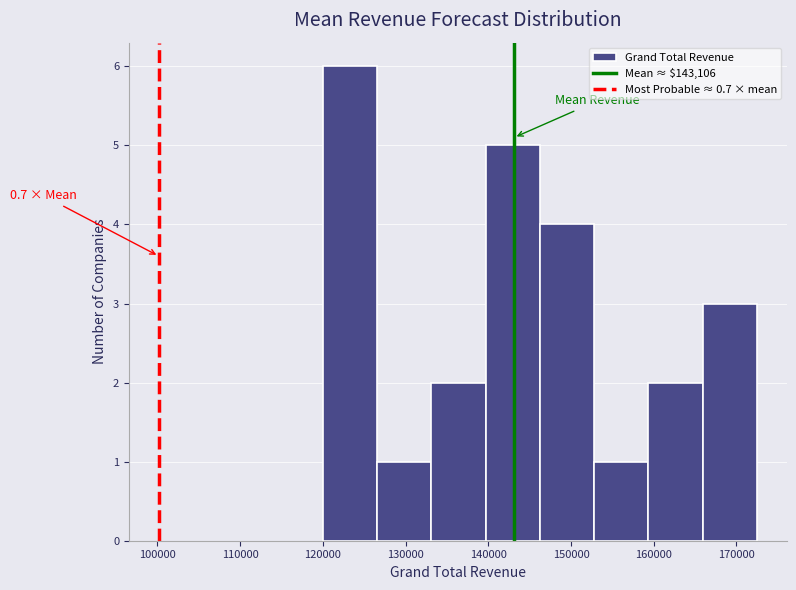

Which range on the x-axis has the tallest bar?

120000 to 127000